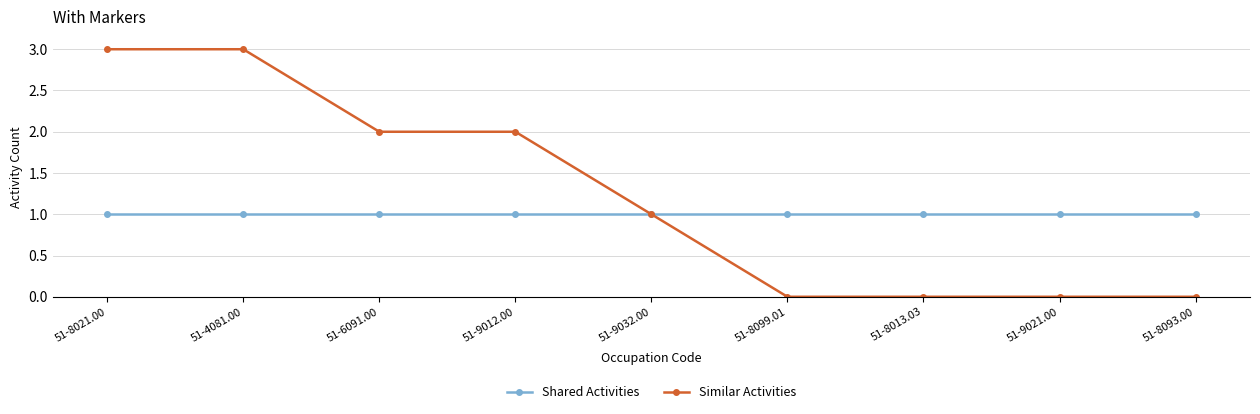

What is the label of the 8th point from the right?

51-4081.00